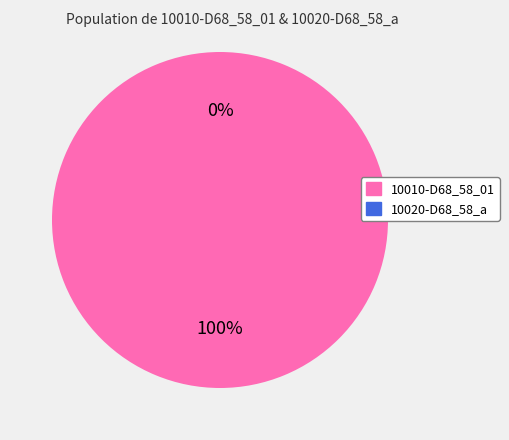

Which slice represents more than half of the pie?

10010-D68_58_01